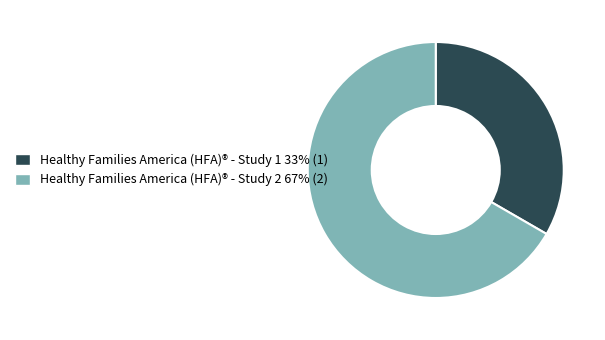

Is the sum of Healthy Families America (HFA)® - Study 2 and Healthy Families America (HFA)® - Study 1 greater than half?

Yes